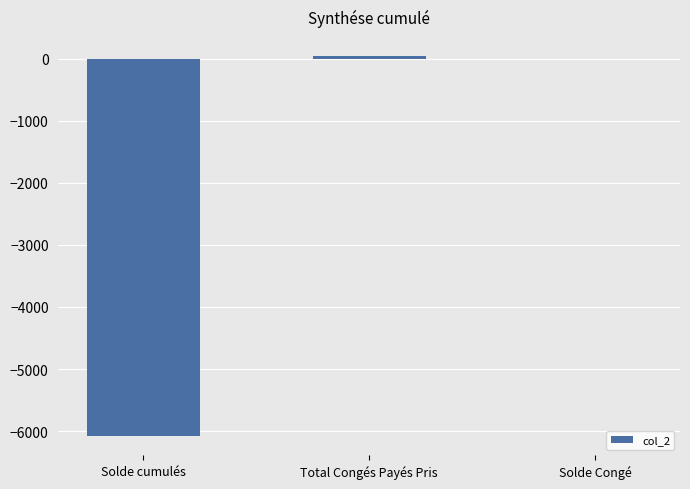

What is the sum of all values?

-6044.2